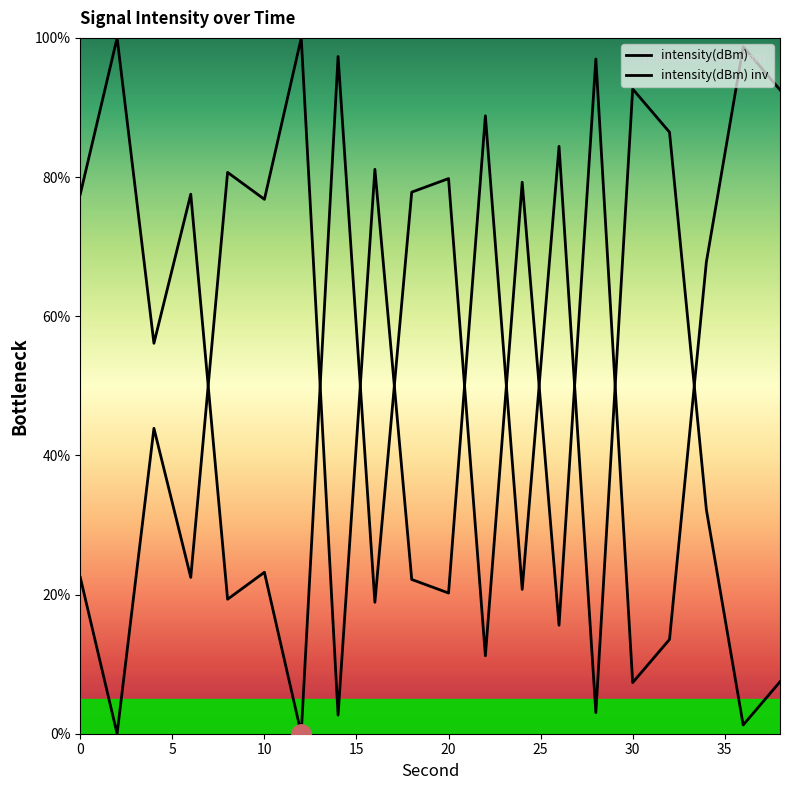

What is the difference between the second highest and second lowest values?

91.4